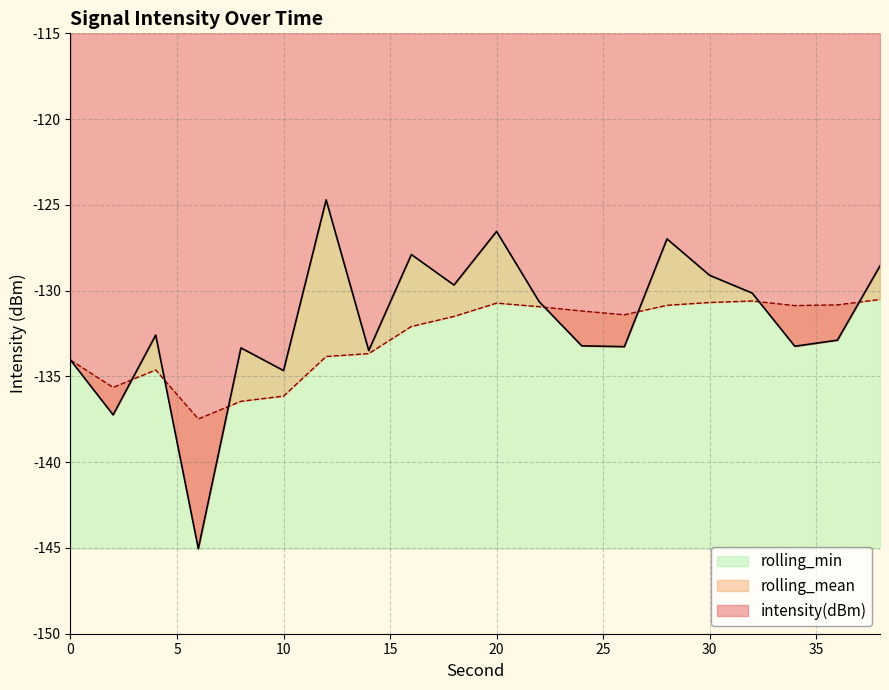

What is the smallest value displayed?

-145.0